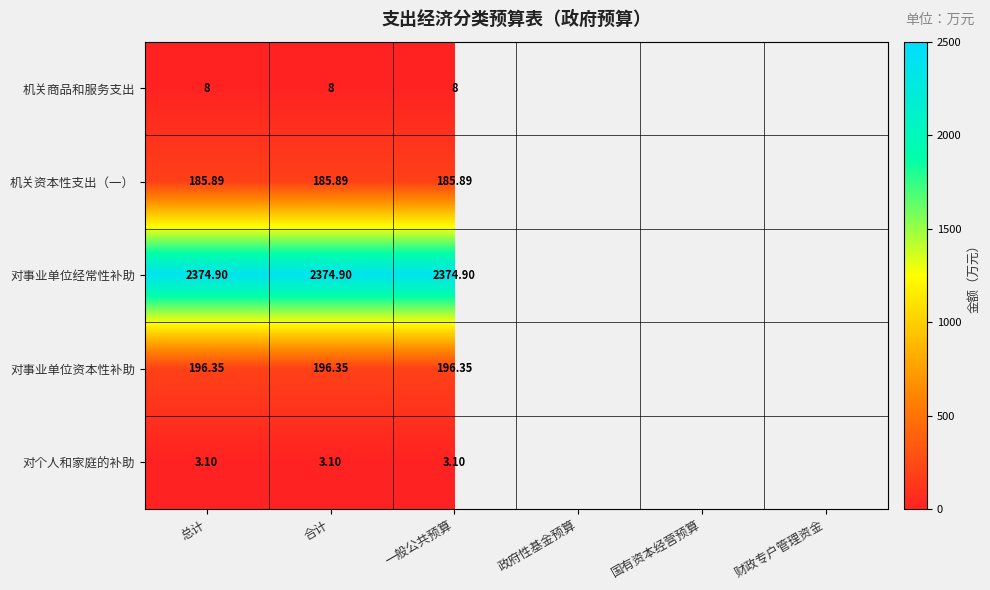

True or false: 机关资本性支出（一） has a value of 185.9 at 一般公共预算.

True